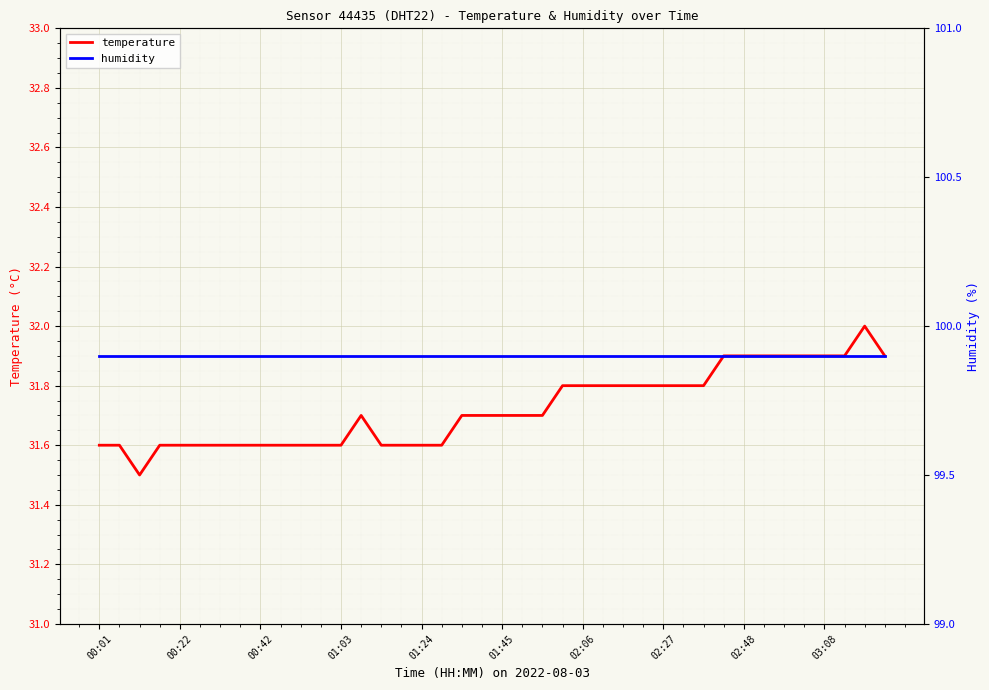

What is the sum of all temperature values?

1268.9